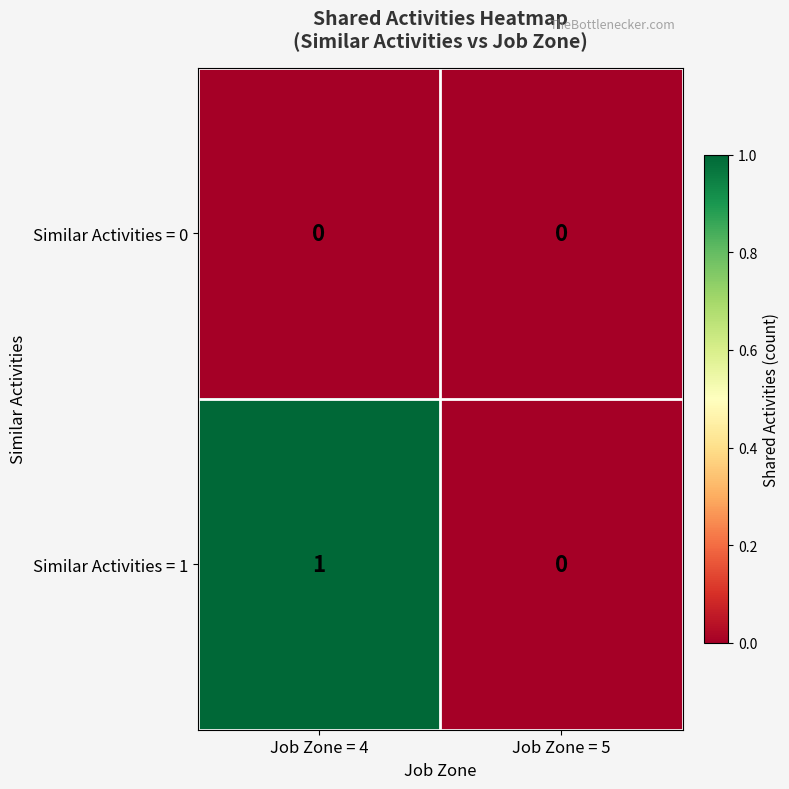

How many distinct data groups are displayed?

2